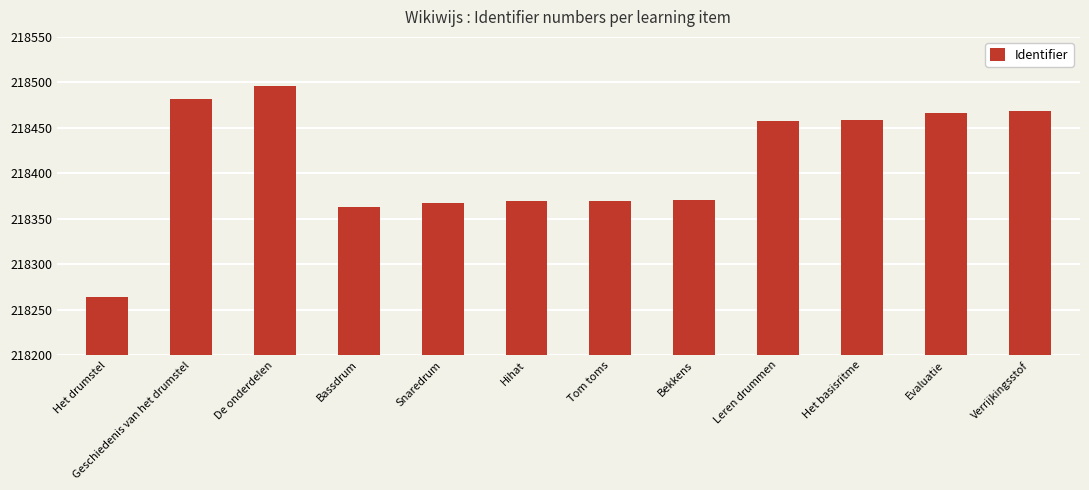

What is the label of the 7th bar from the left?

Tom toms